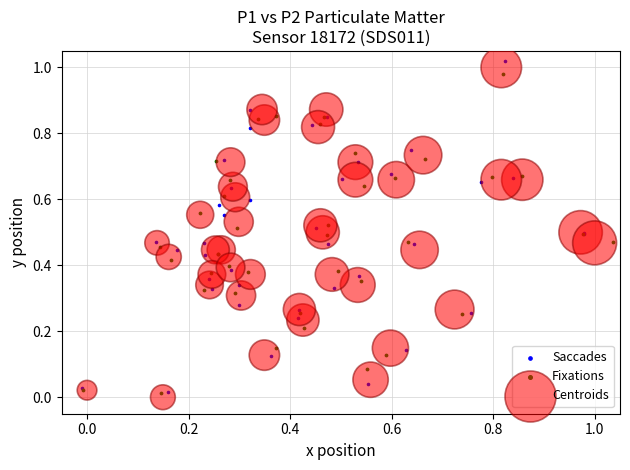

Which series has the widest spread of Y values?

Saccades